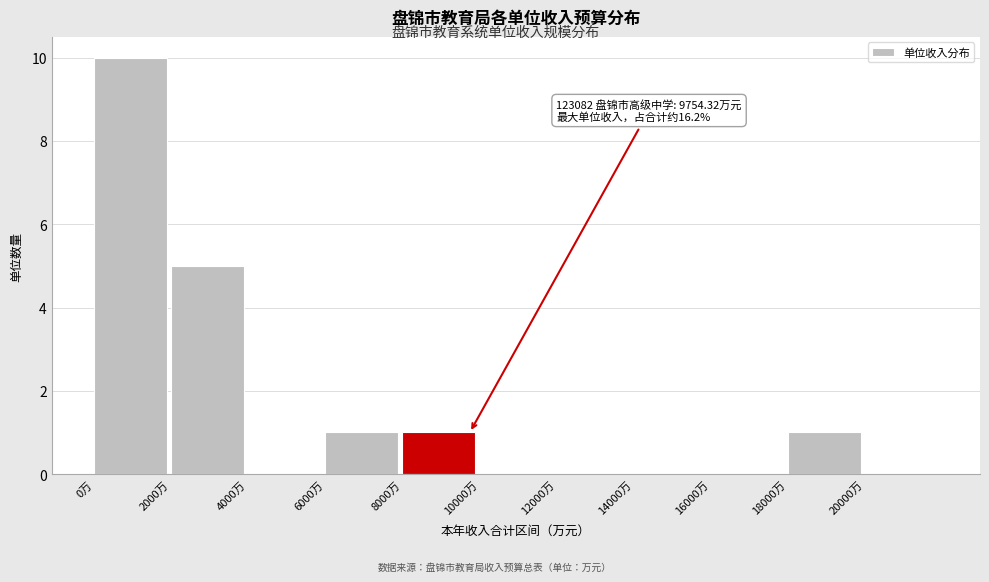

Which range on the x-axis has the tallest bar?

0 to 2000